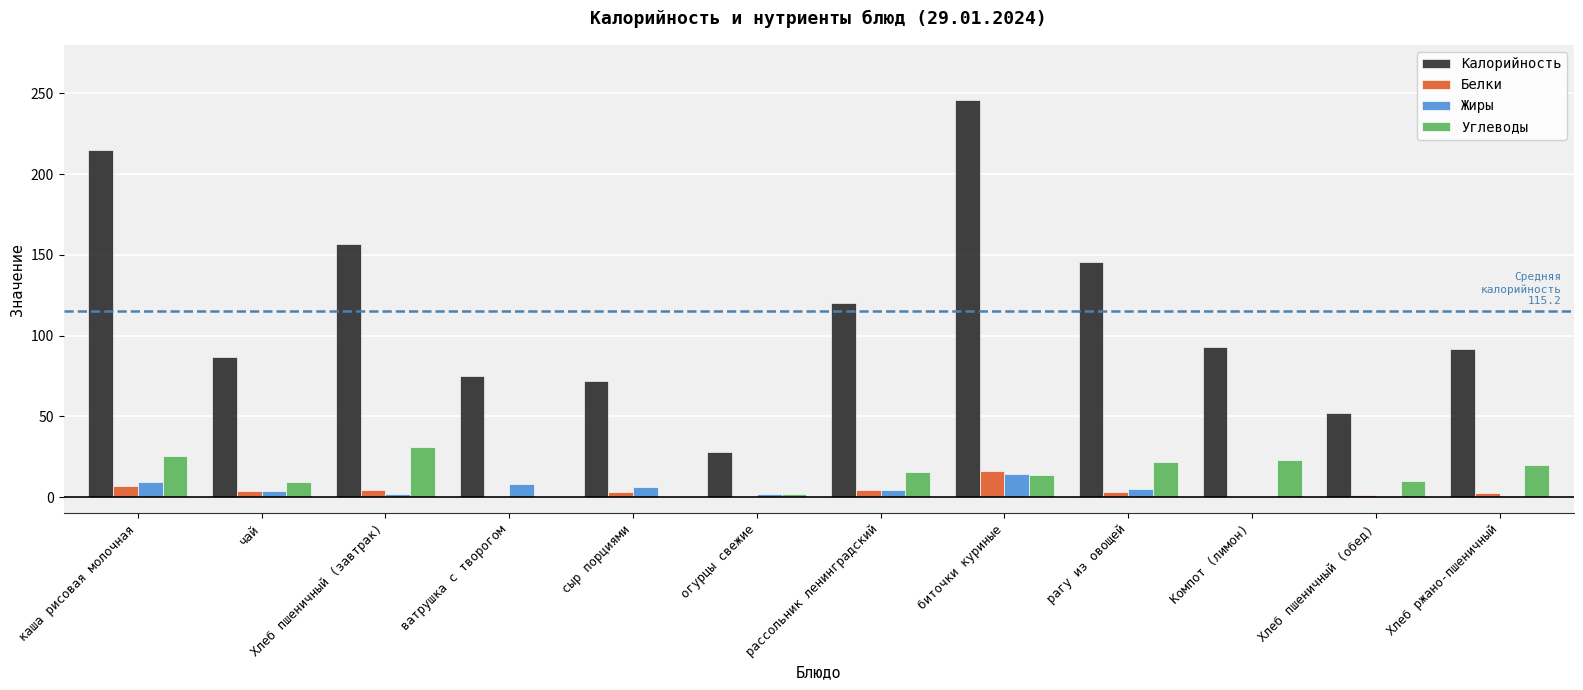

Which series changed the most between огурцы свежие and рассольник ленинградский?

Калорийность